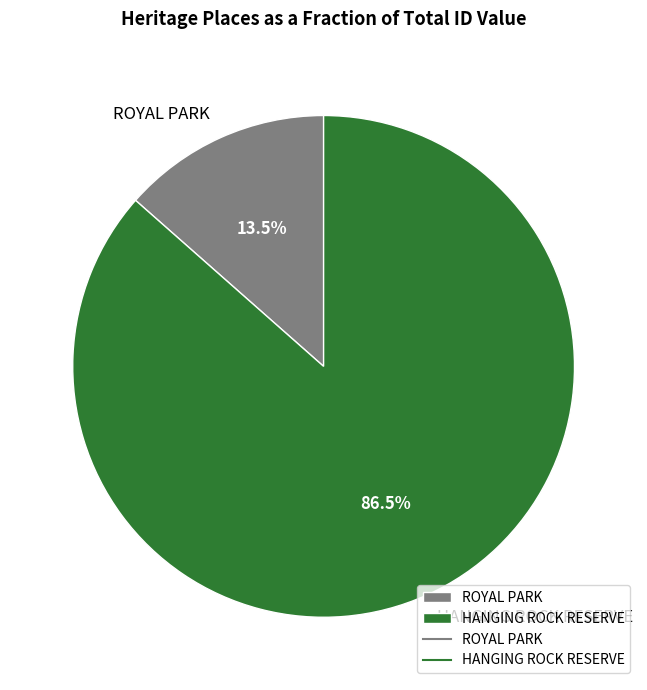

What is the majority slice?

HANGING ROCK RESERVE